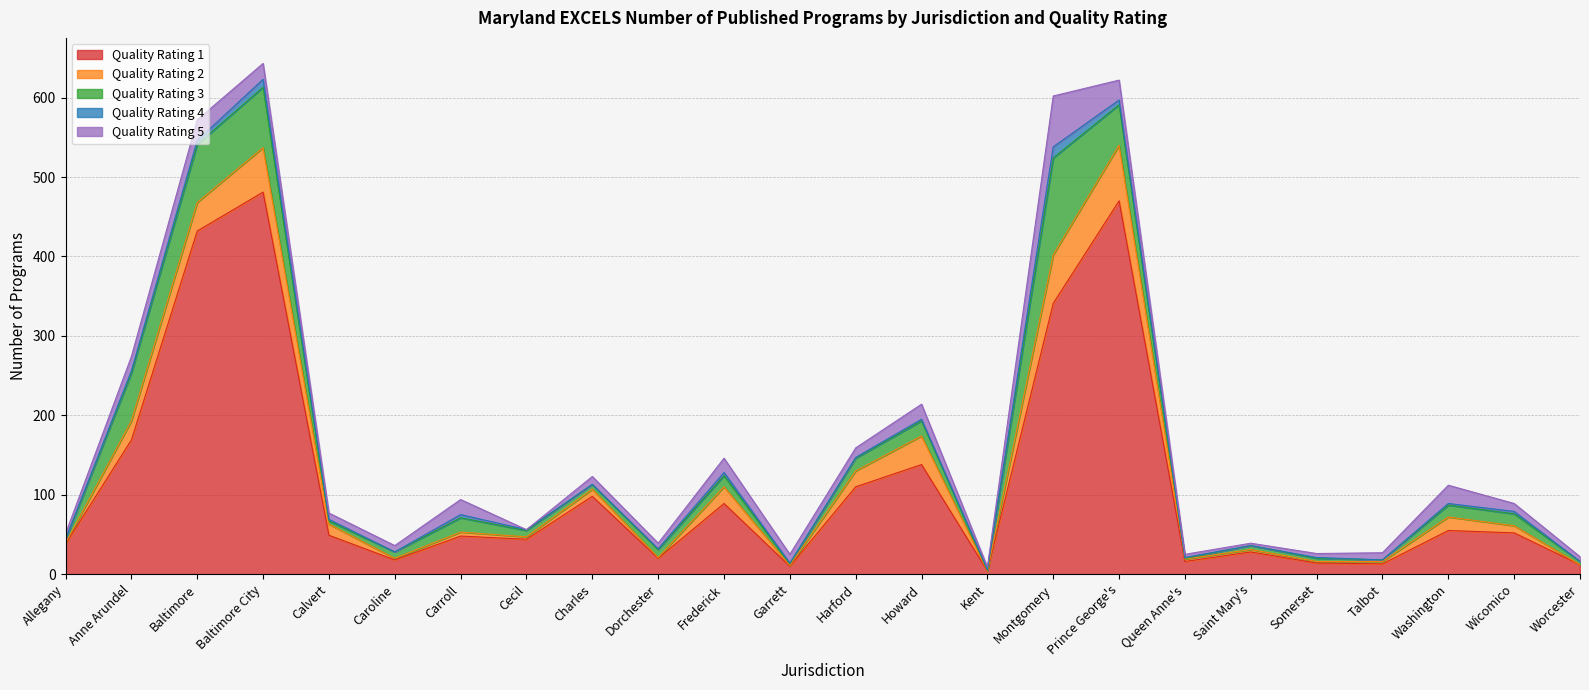

Which series has the largest total across all categories?

Quality Rating 1